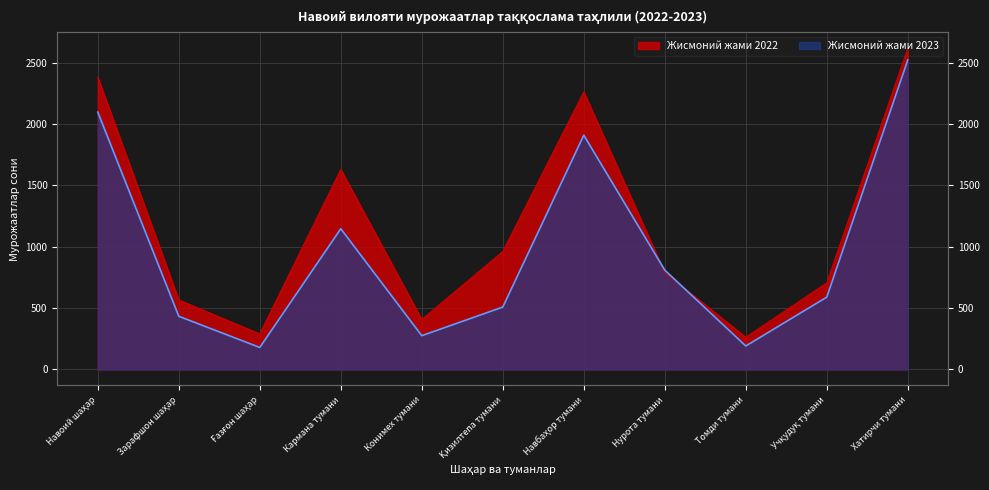

At which label does Жисмоний жами 2023 first exceed 589?

Навоий шаҳар